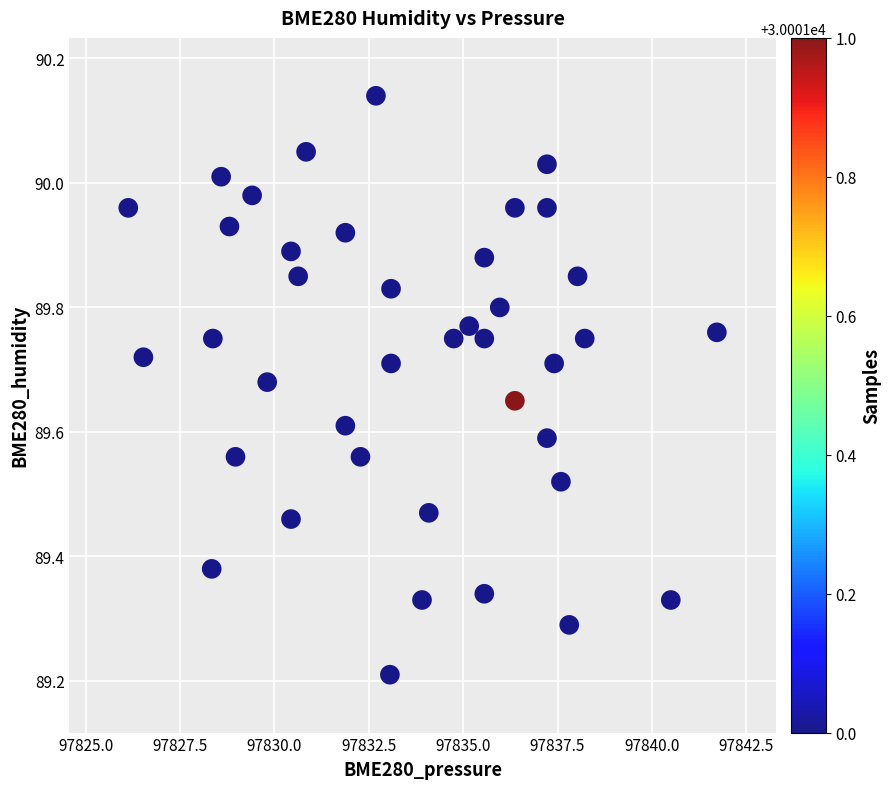

What is the range of Y values (max minus min)?

0.9